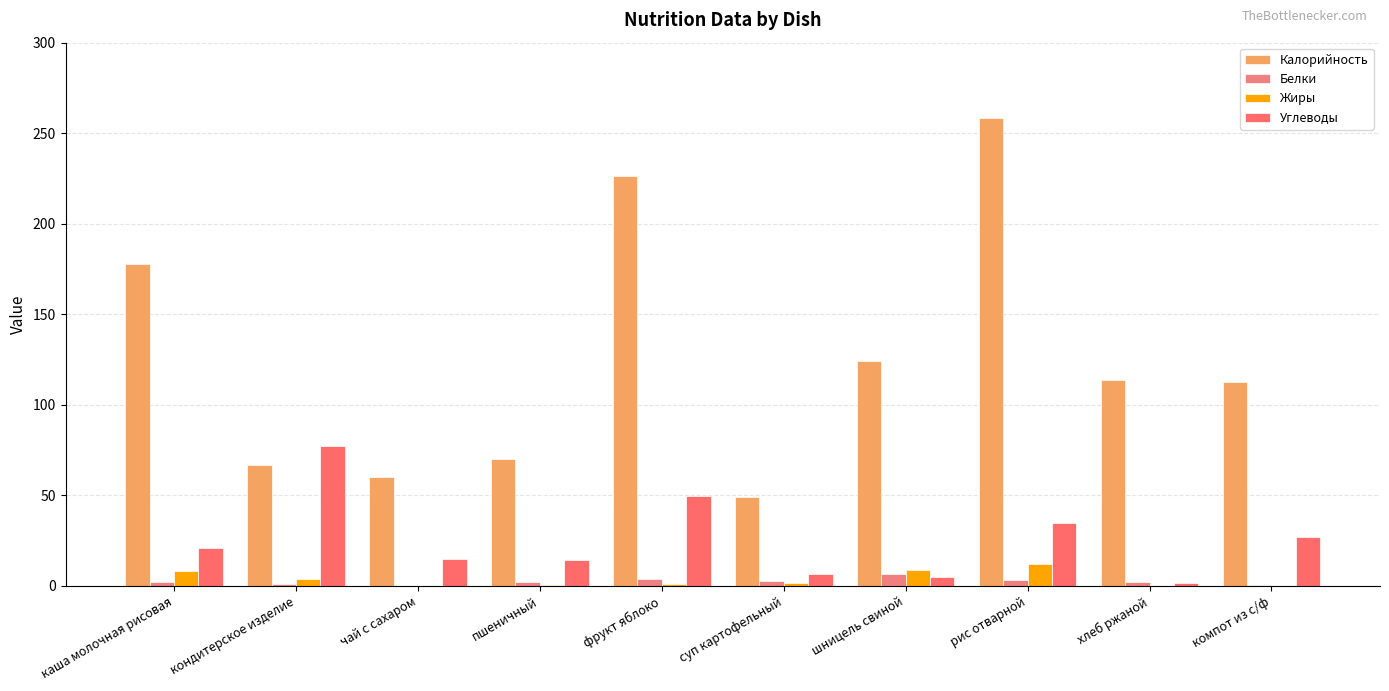

Reading left to right, what are all the values shown in this chart?

Калорийность: 178.0	66.9	60.0	70.3	226.5	48.9	124.4	258.5	113.5	112.8
Белки: 2.2	1.0	0.1	2.4	3.7	2.5	6.8	3.5	2.3	0.7
Жиры: 8.2	3.6	0.0	0.3	0.9	1.6	8.6	11.8	0.0	0.1
Углеводы: 21.0	77.2	15.0	14.5	49.4	6.6	5.0	34.5	1.5	27.0